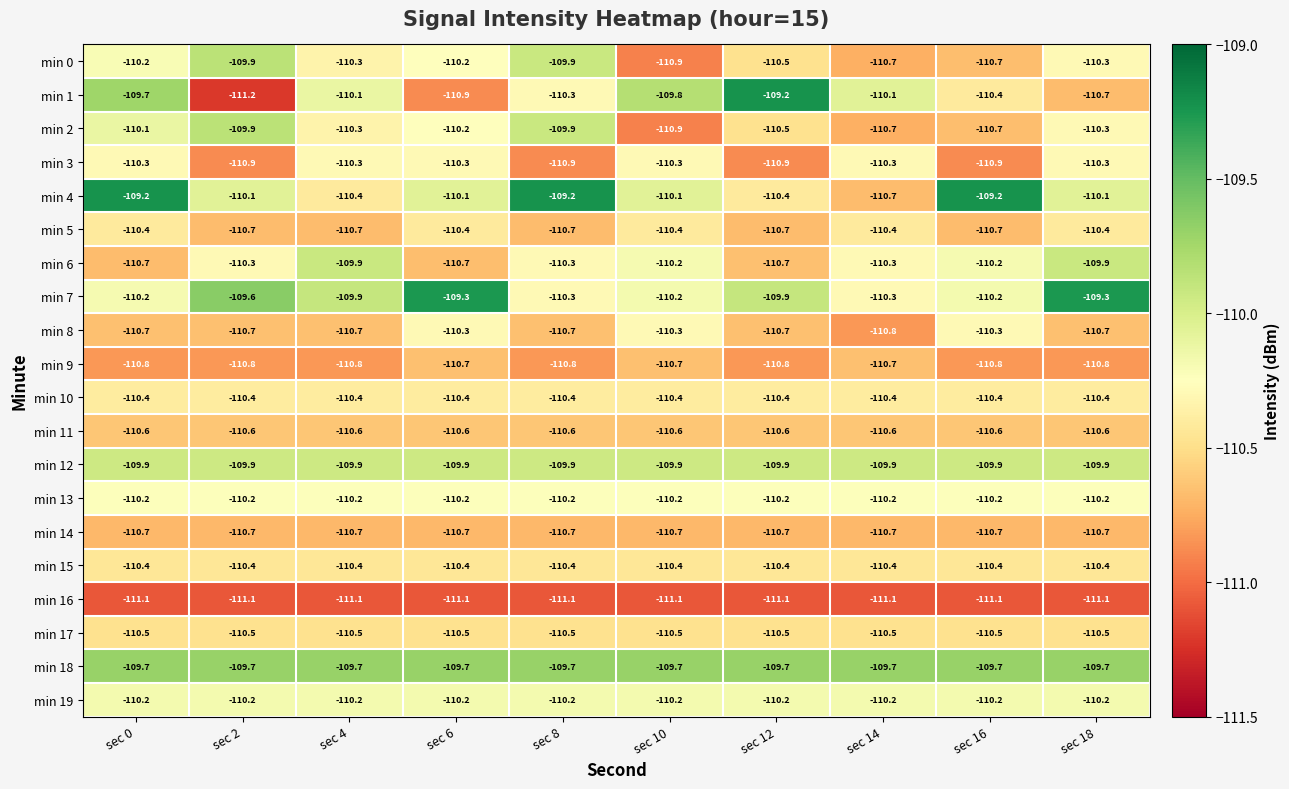

What is the difference between the second highest and second lowest values in the min 3 series?

0.6